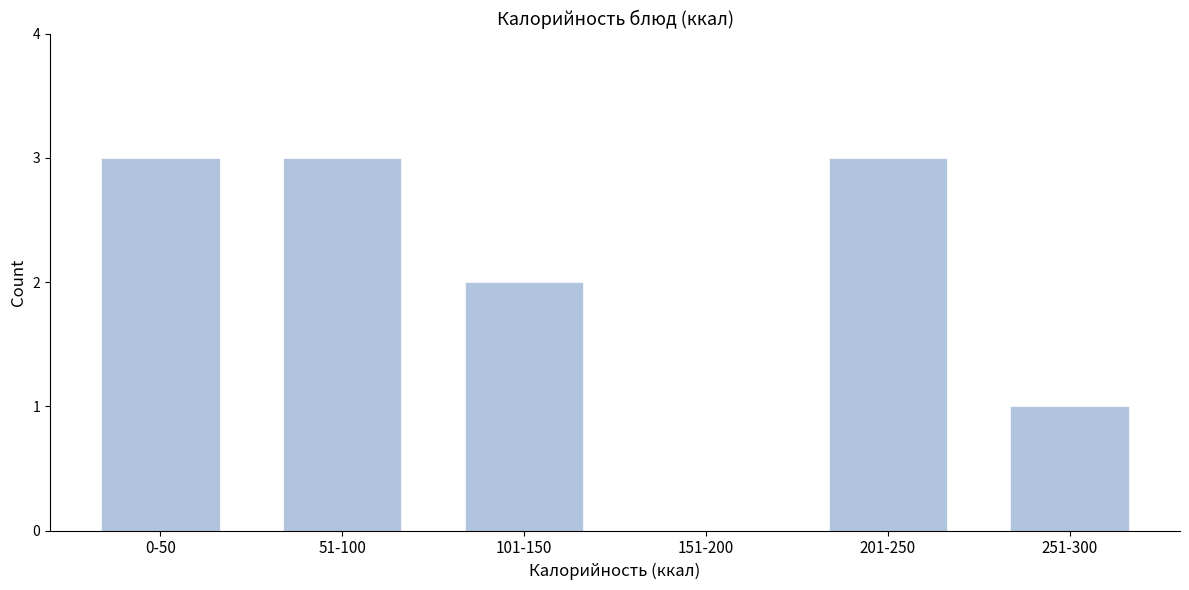

Reading left to right, extract all data points from this chart.

0-50=3	51-100=3	101-150=2	151-200=0	201-250=3	251-300=1